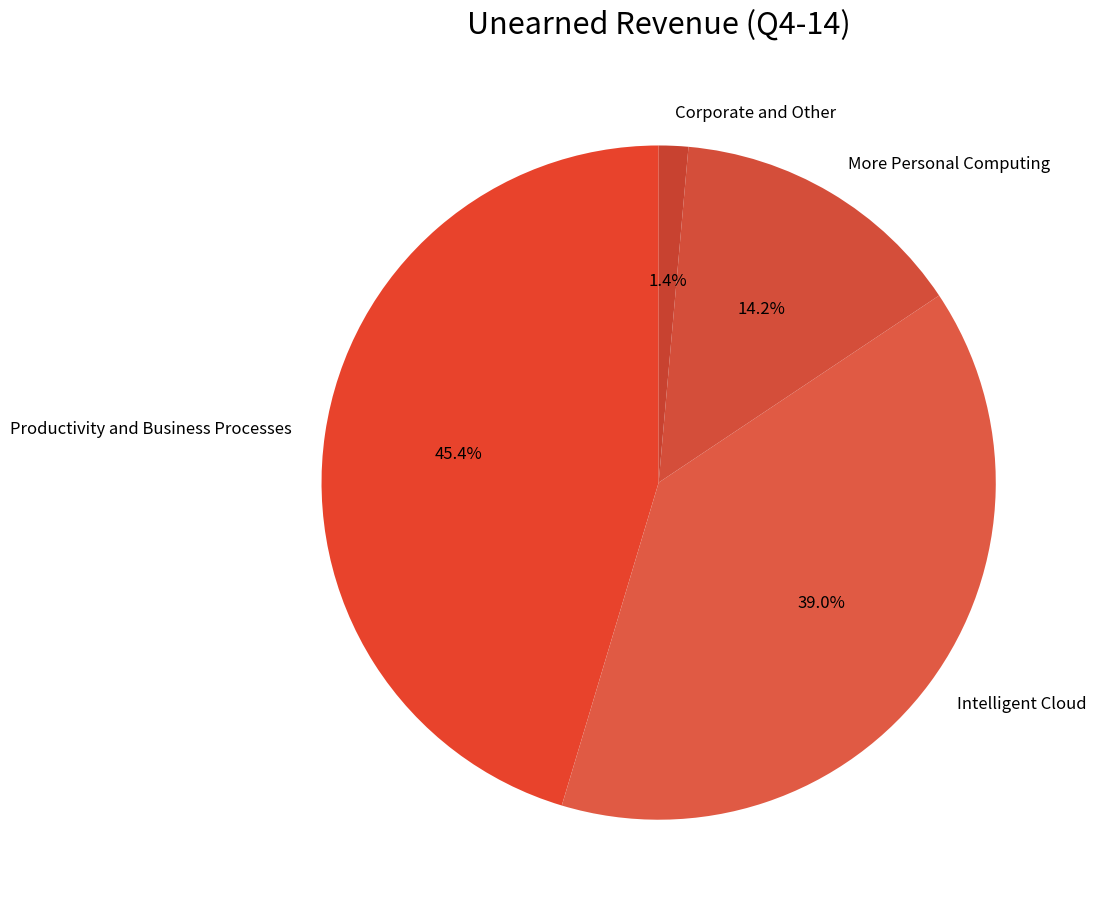

Does Corporate and Other represent more than half of the total?

No